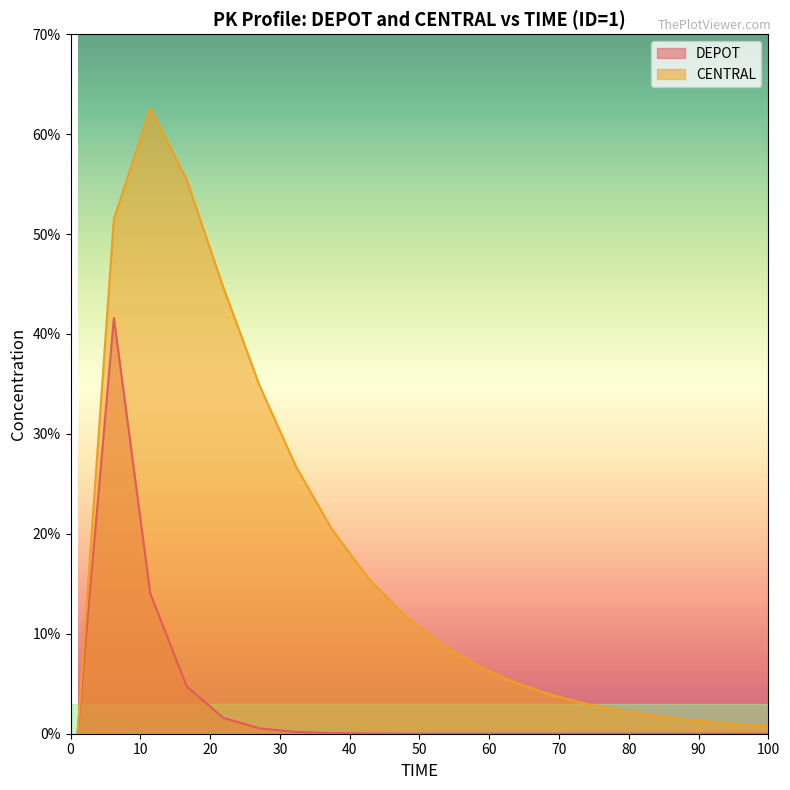

What is the sum of the DEPOT values at 58.3157894737 and 6.21052631579?

41.6